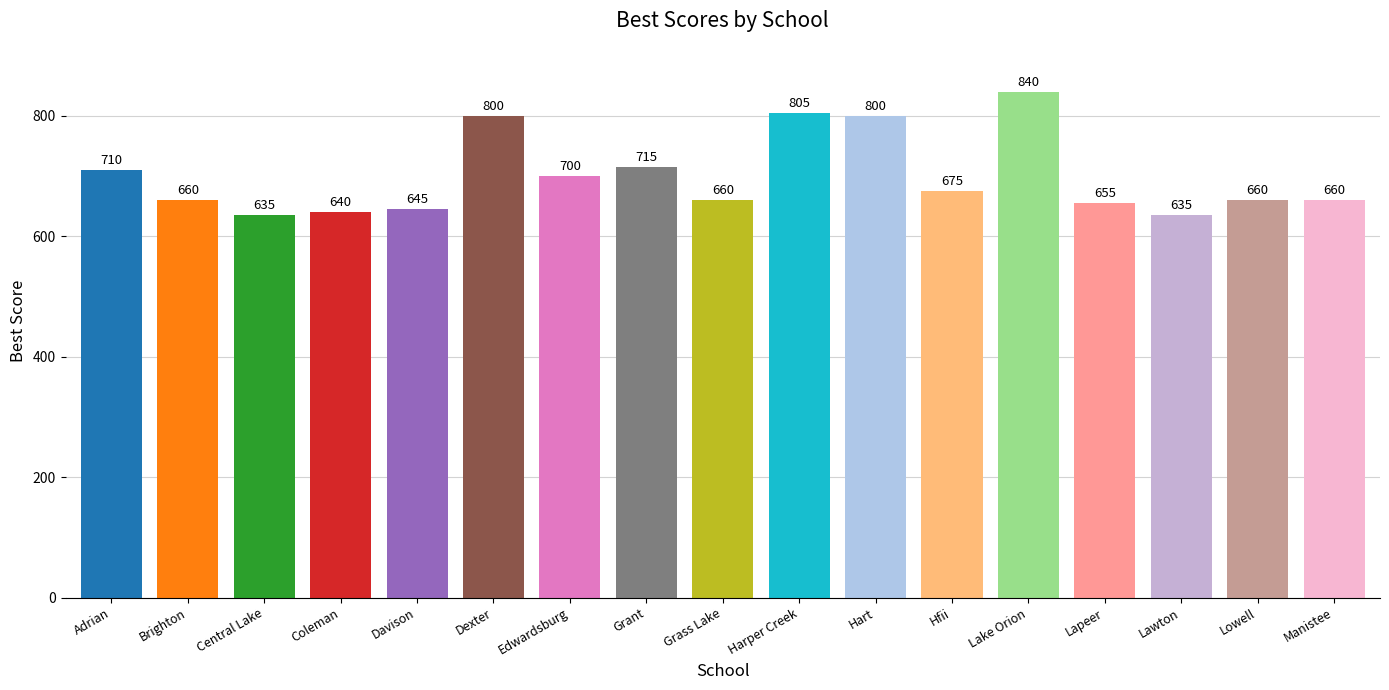

Which has a higher value, Coleman or Davison?

Davison